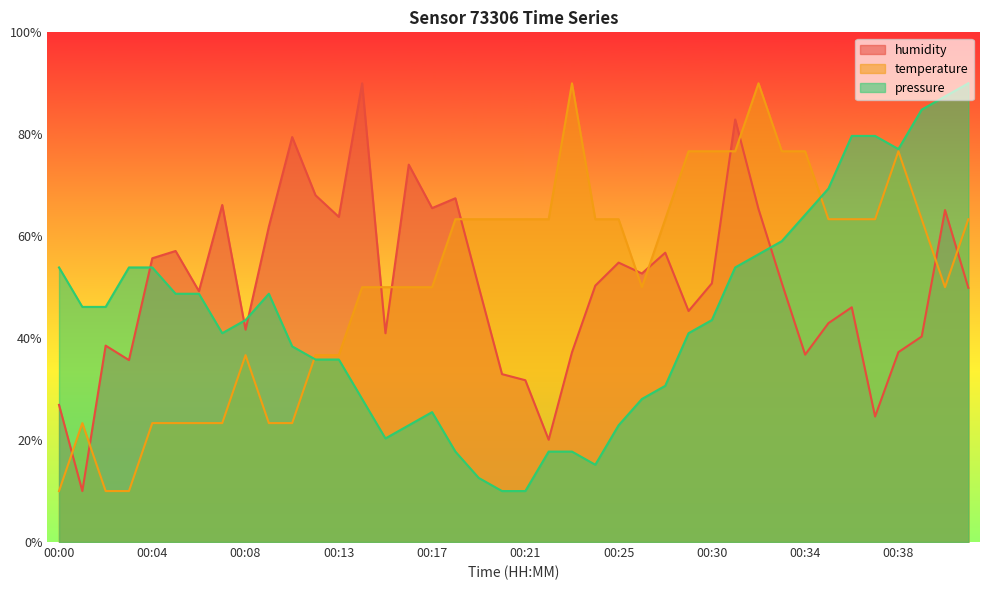

What is the value of the temperature point at the 16th from the left?

50.0